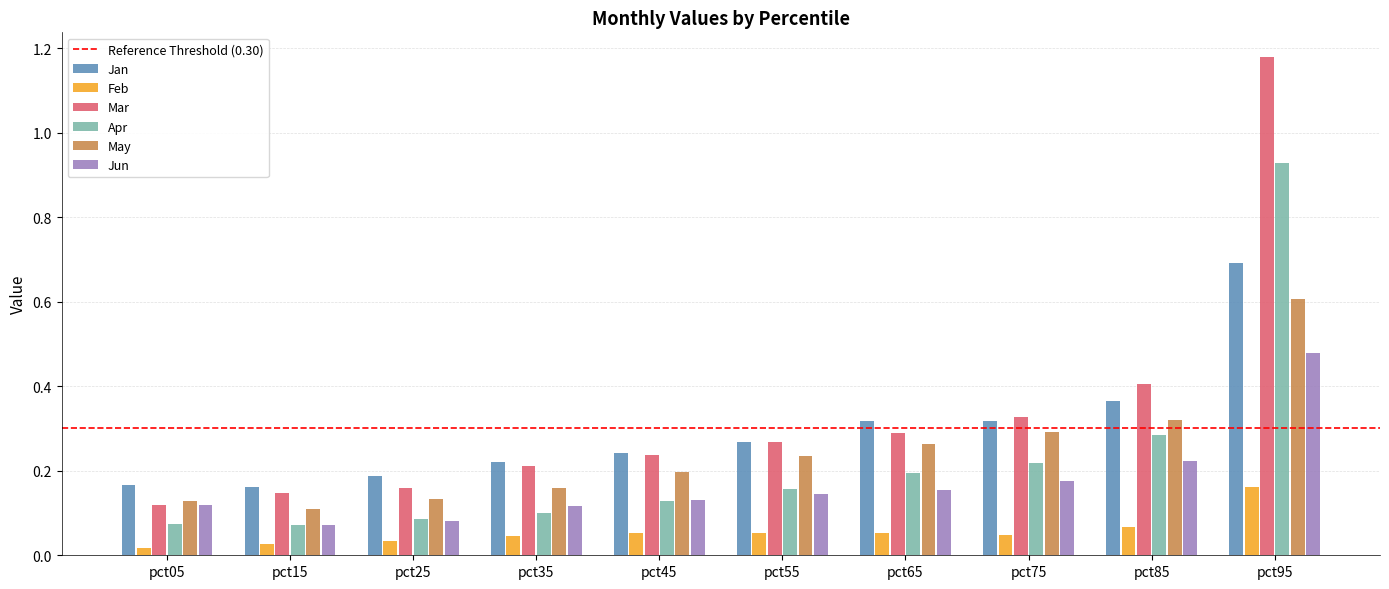

What is the total value across all series at pct15?

0.6